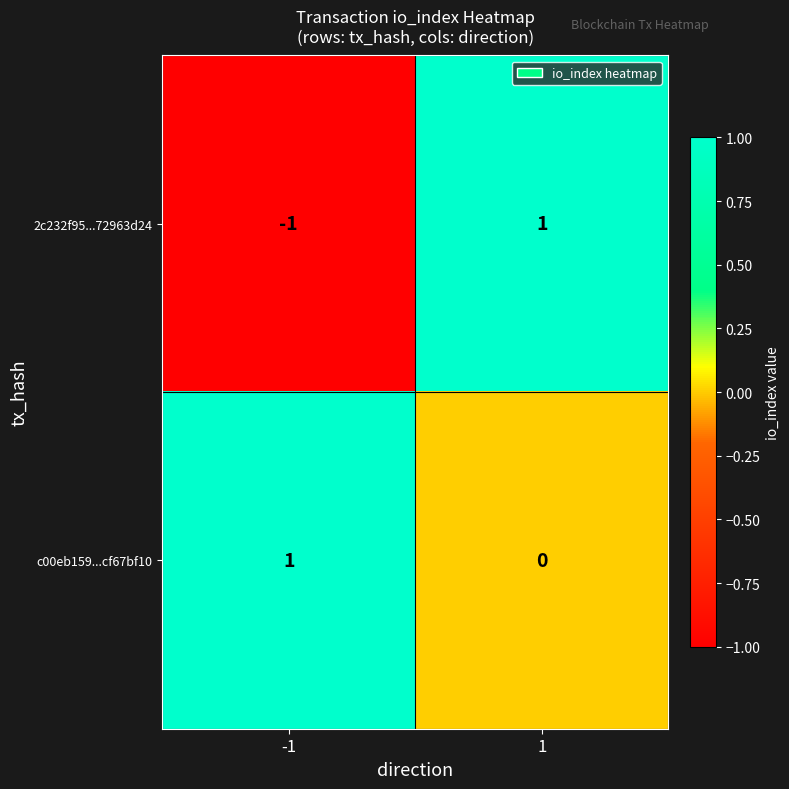

Reading left to right, what are all the values shown in this chart?

2c232f95...72963d24: -1=-1	1=1
c00eb159...cf67bf10: -1=1	1=0